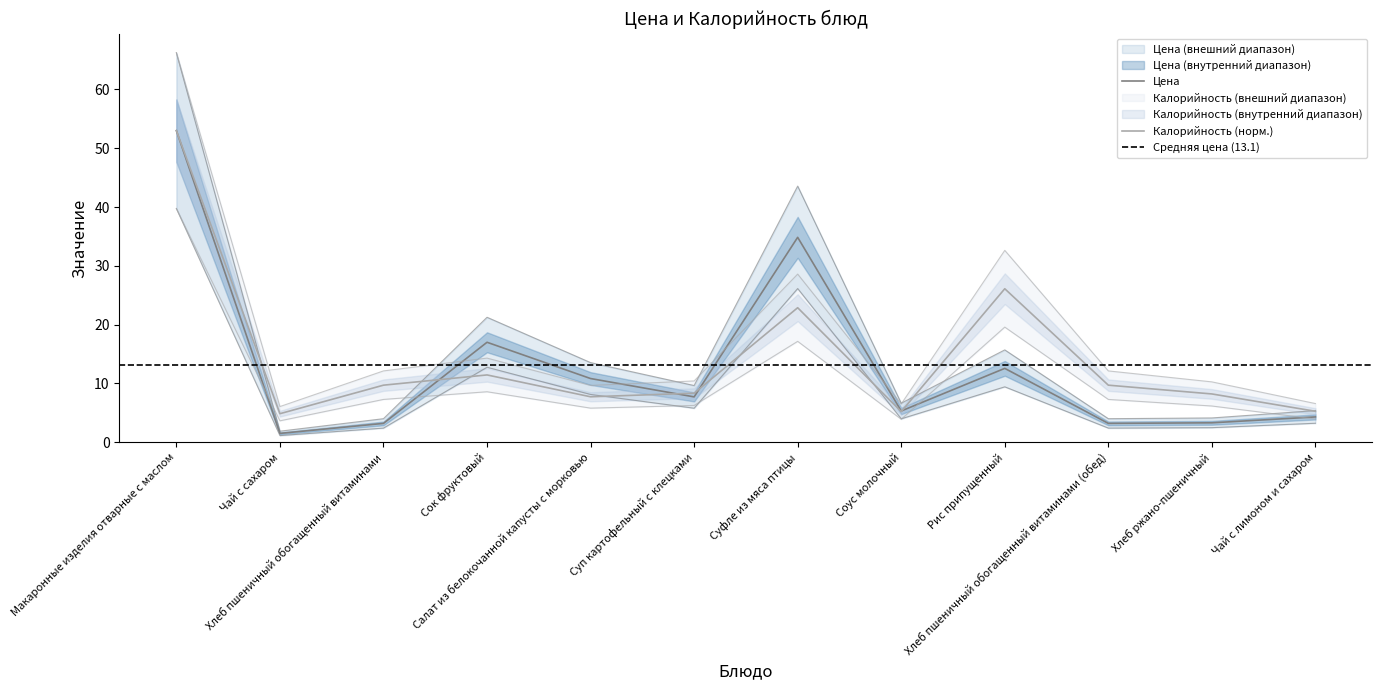

Where is the first local maximum for Цена?

Сок фруктовый